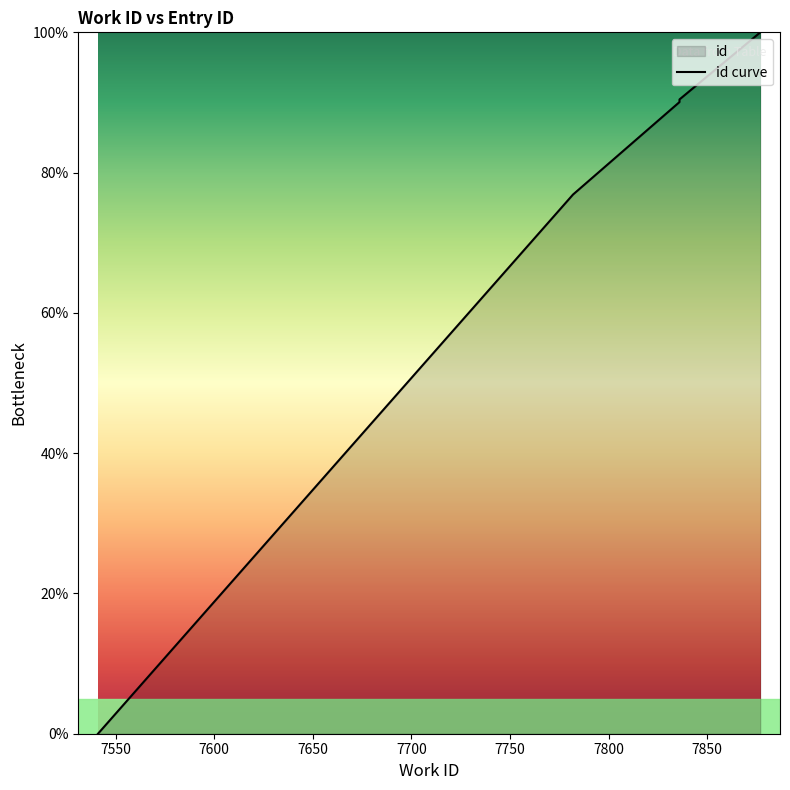

Approximately how many times larger is the value at 7877 compared to 7836?

1.1